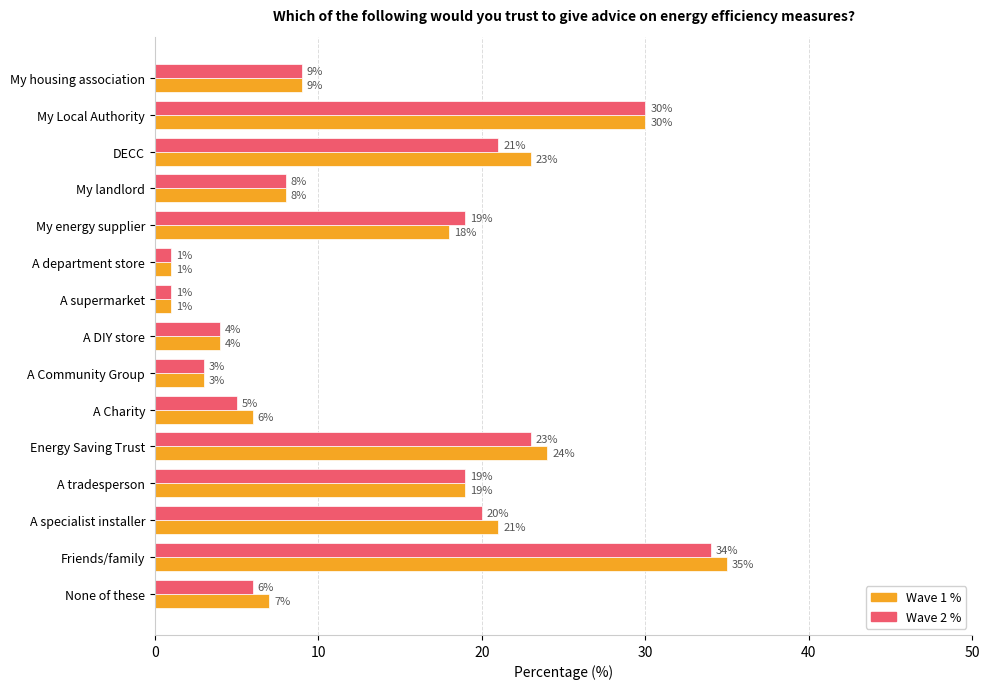

Is it true that Wave 1 % equals 39 at Energy Saving Trust?

False